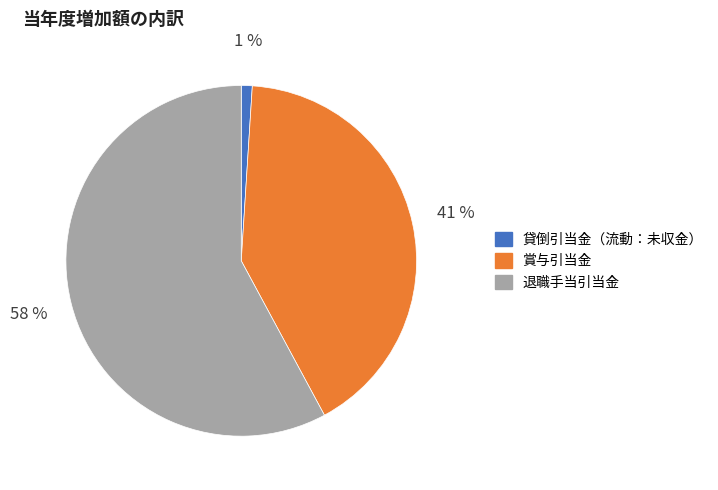

To the nearest percent, what is the combined percentage of 賞与引当金 and 貸倒引当金（流動：未収金）?

42%